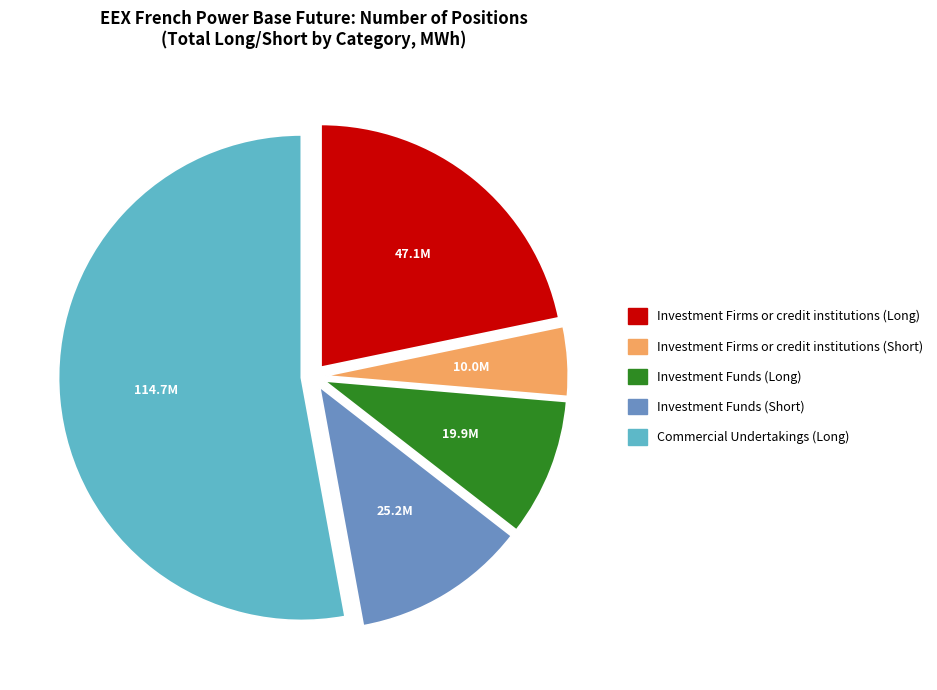

Is the sum of Investment Funds (Long) and Investment Firms or credit institutions (Long) greater than half?

No